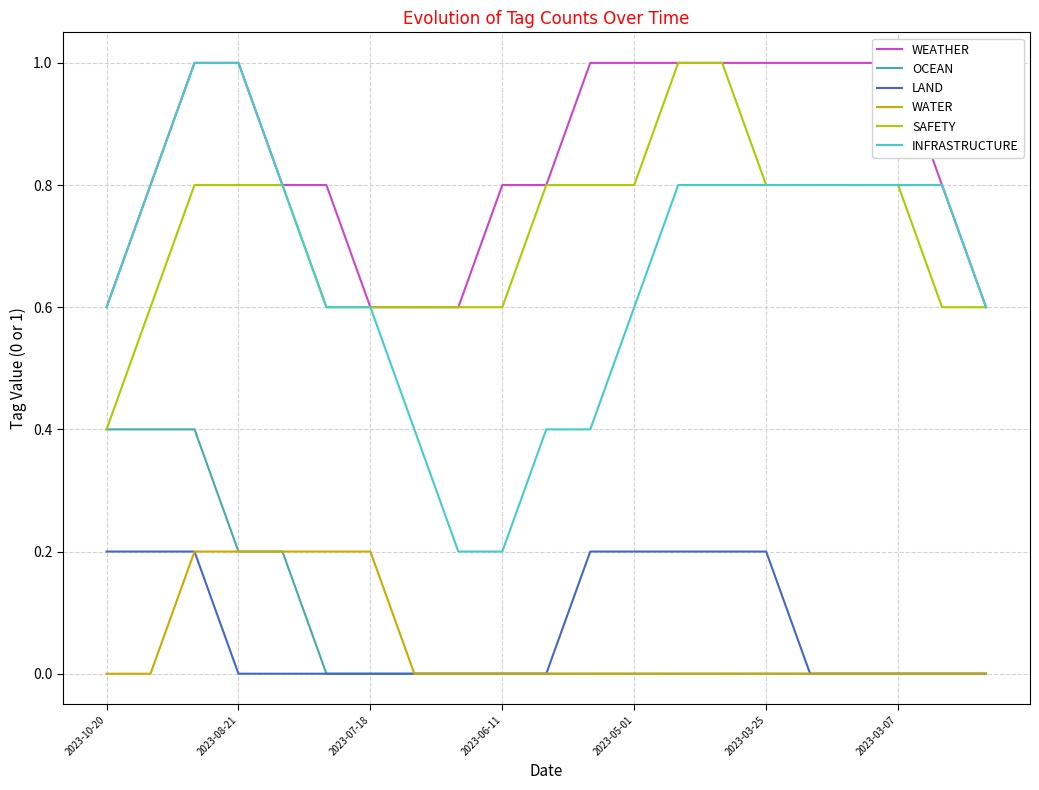

Reading left to right, extract all data points from this chart.

WEATHER: 0.6	0.8	1.0	1.0	0.8	0.8	0.6	0.6	0.6	0.8	0.8	1.0	1.0	1.0	1.0	1.0	1.0	1.0	1.0	0.8	0.6
OCEAN: 0.4	0.4	0.4	0.2	0.2	0.0	0.0	0.0	0.0	0.0	0.0	0.0	0.0	0.0	0.0	0.0	0.0	0.0	0.0	0.0	0.0
LAND: 0.2	0.2	0.2	0.0	0.0	0.0	0.0	0.0	0.0	0.0	0.0	0.2	0.2	0.2	0.2	0.2	0.0	0.0	0.0	0.0	0.0
WATER: 0.0	0.0	0.2	0.2	0.2	0.2	0.2	0.0	0.0	0.0	0.0	0.0	0.0	0.0	0.0	0.0	0.0	0.0	0.0	0.0	0.0
SAFETY: 0.4	0.6	0.8	0.8	0.8	0.6	0.6	0.6	0.6	0.6	0.8	0.8	0.8	1.0	1.0	0.8	0.8	0.8	0.8	0.6	0.6
INFRASTRUCTURE: 0.6	0.8	1.0	1.0	0.8	0.6	0.6	0.4	0.2	0.2	0.4	0.4	0.6	0.8	0.8	0.8	0.8	0.8	0.8	0.8	0.6